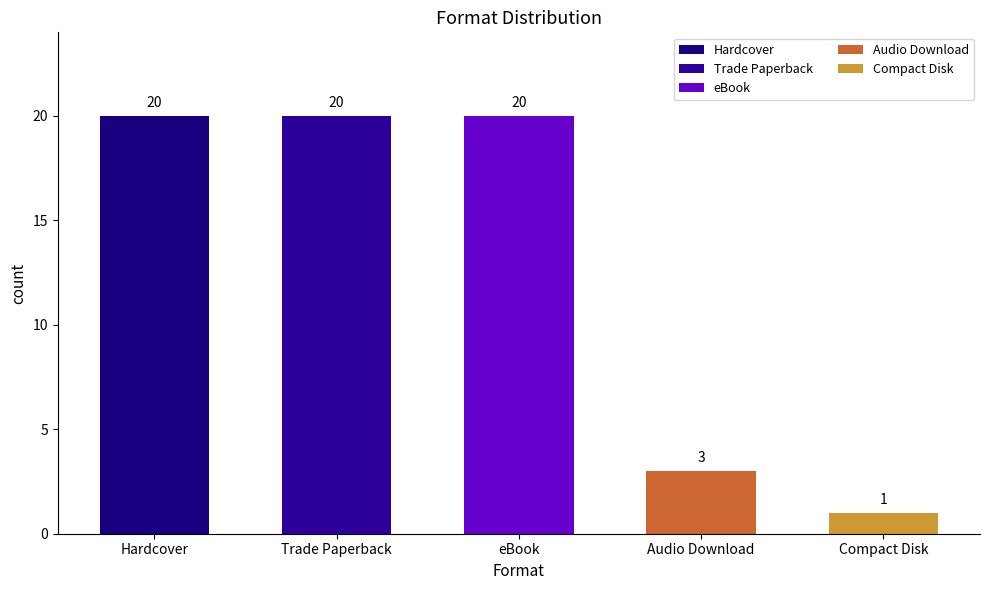

What is the change in value from Trade Paperback to Audio Download?

-17